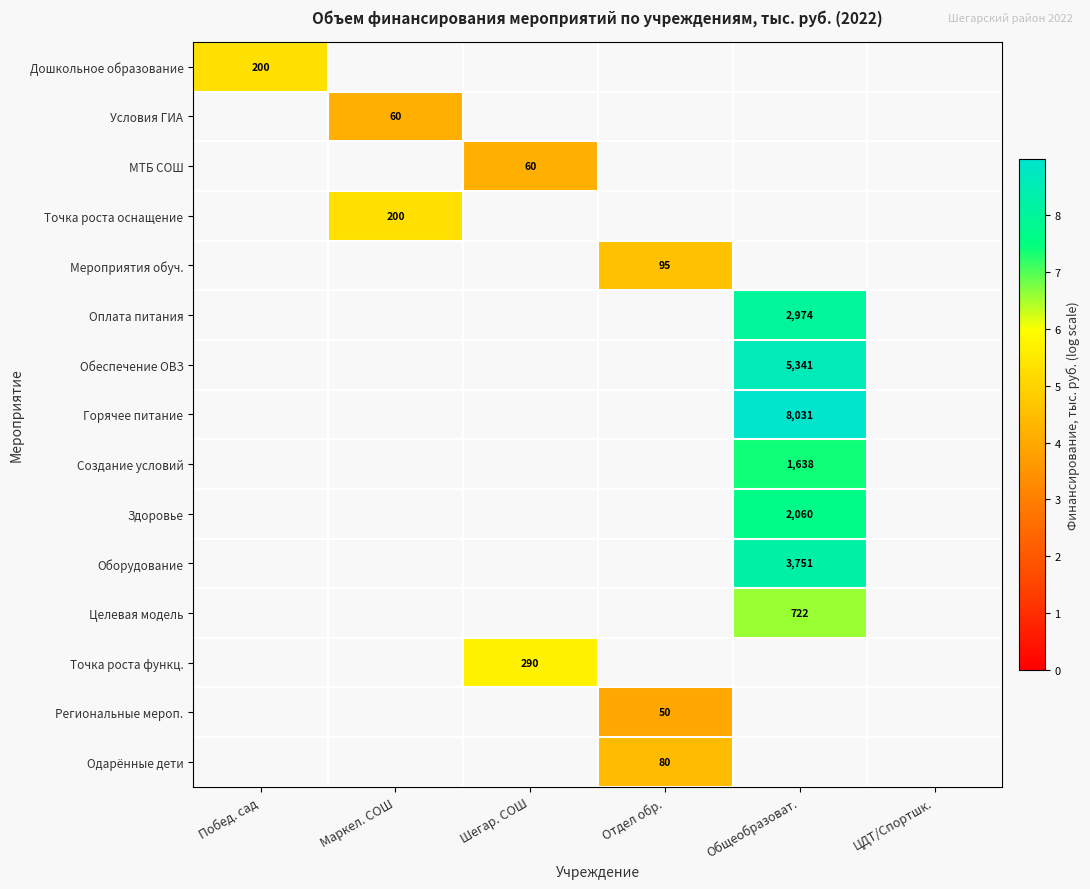

What is the smallest value displayed?

3.9